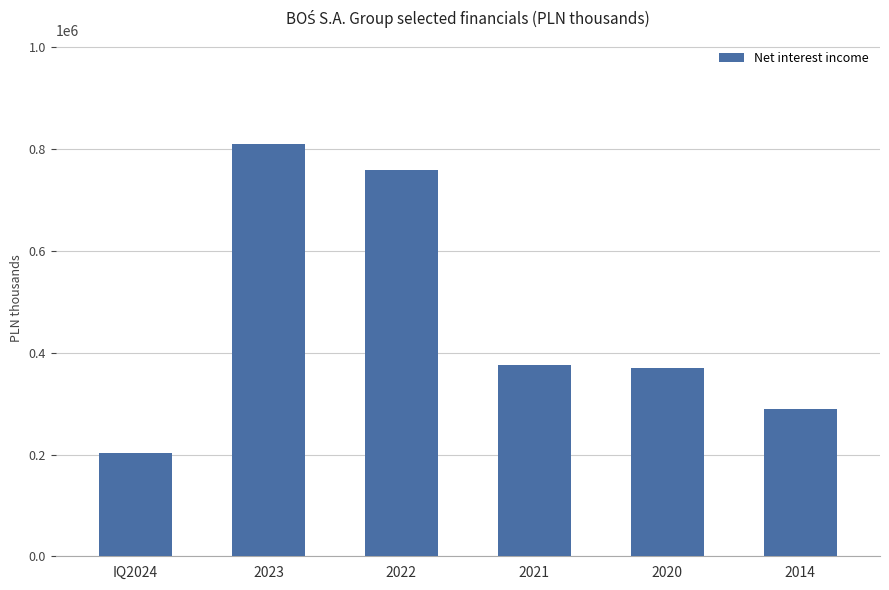

What is the difference between the values at 2021 and 2023?

434896